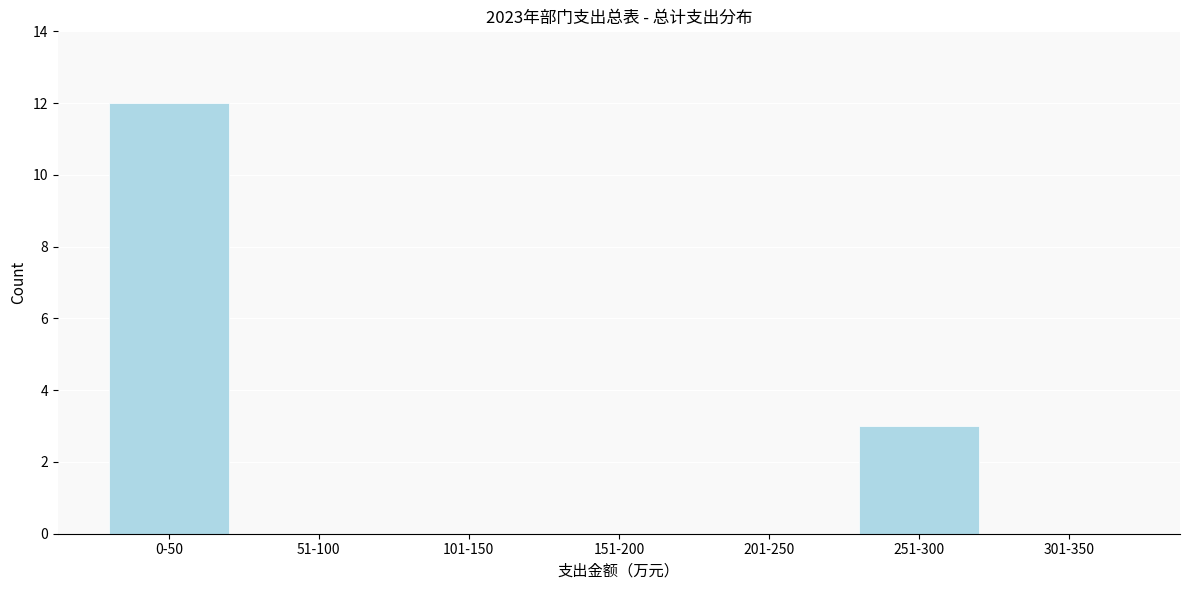

Reading left to right, list all the values displayed in this chart.

0-50=12	51-100=0	101-150=0	151-200=0	201-250=0	251-300=3	301-350=0